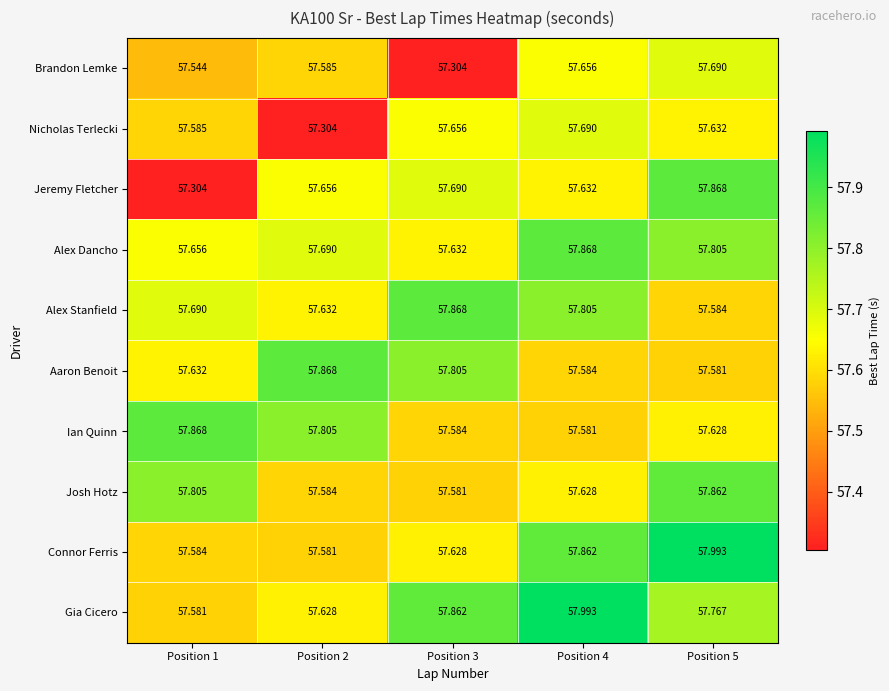

Which series has the widest spread of values?

Jeremy Fletcher